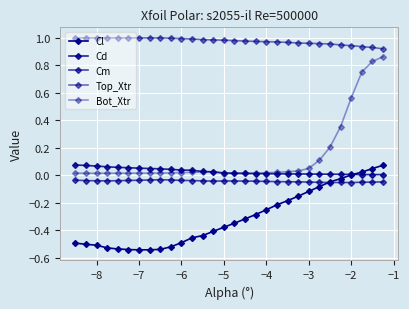

How many series are shown in this chart?

5